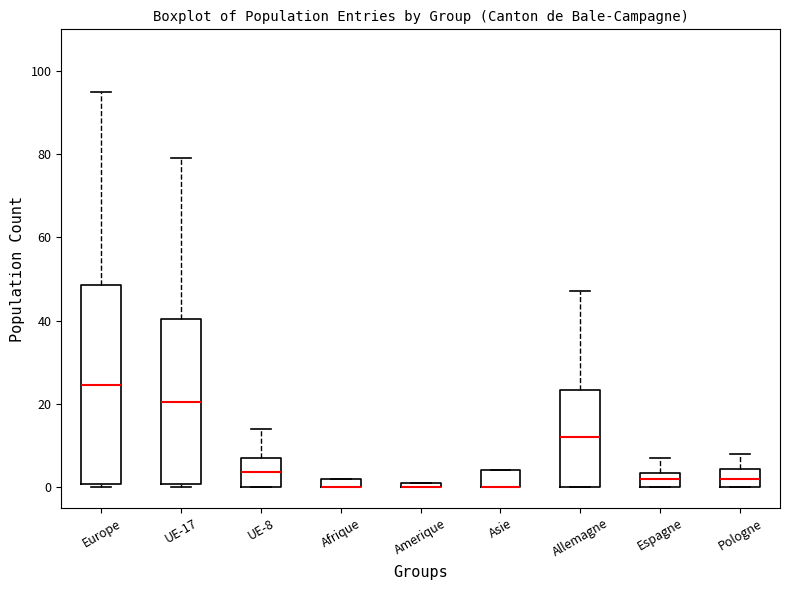

Where does the upper whisker of the box for Europe end on the y-axis? The values are not printed on the chart, so give them approximately, as read against the axis.

96